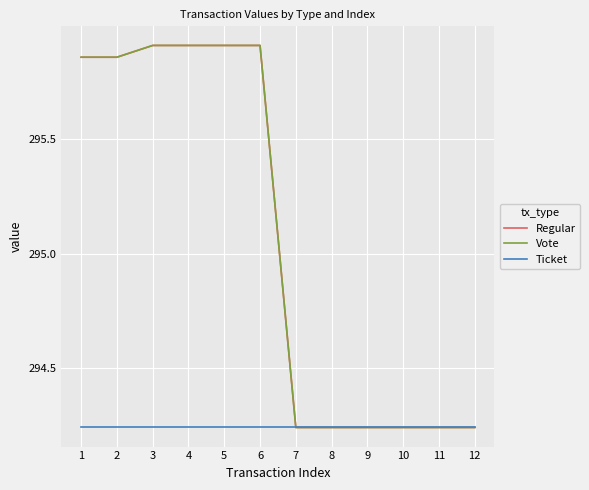

Which category has the highest value in the Ticket series?

1